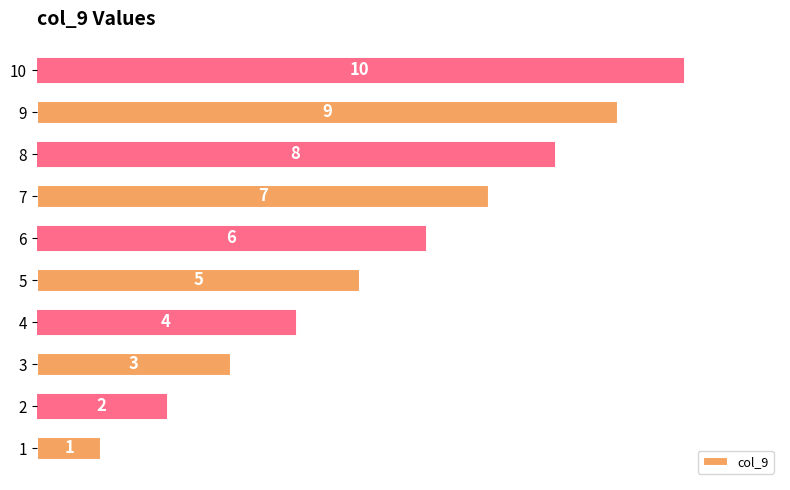

What is the difference between the maximum and minimum values?

9